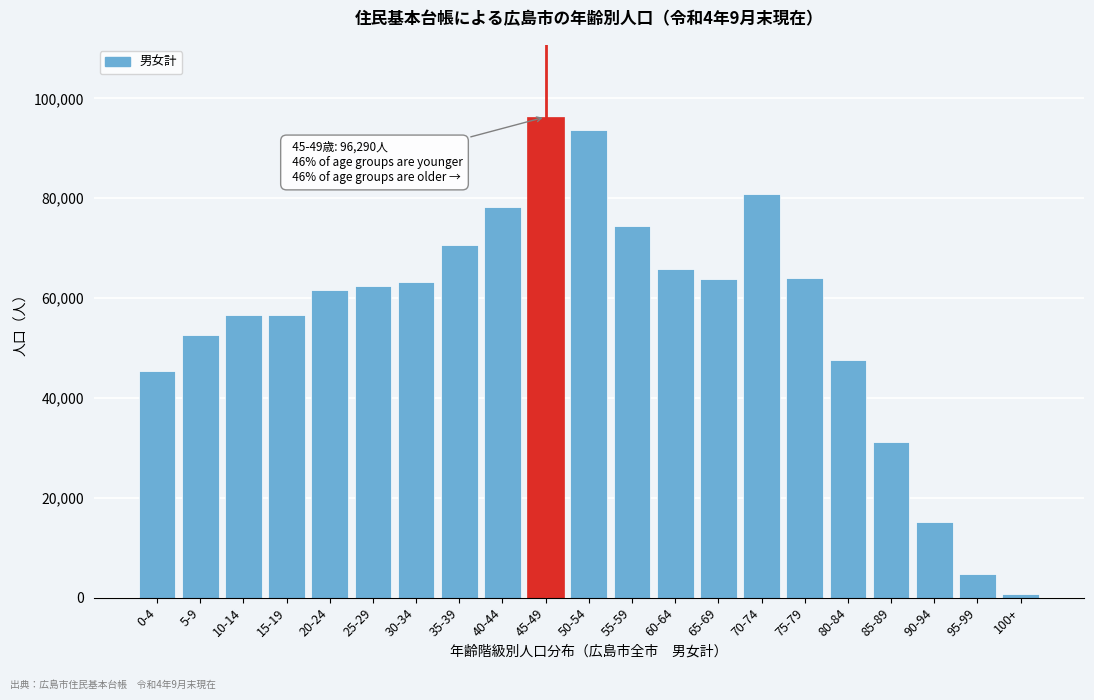

What is the label of the 6th bar from the right?

75-79